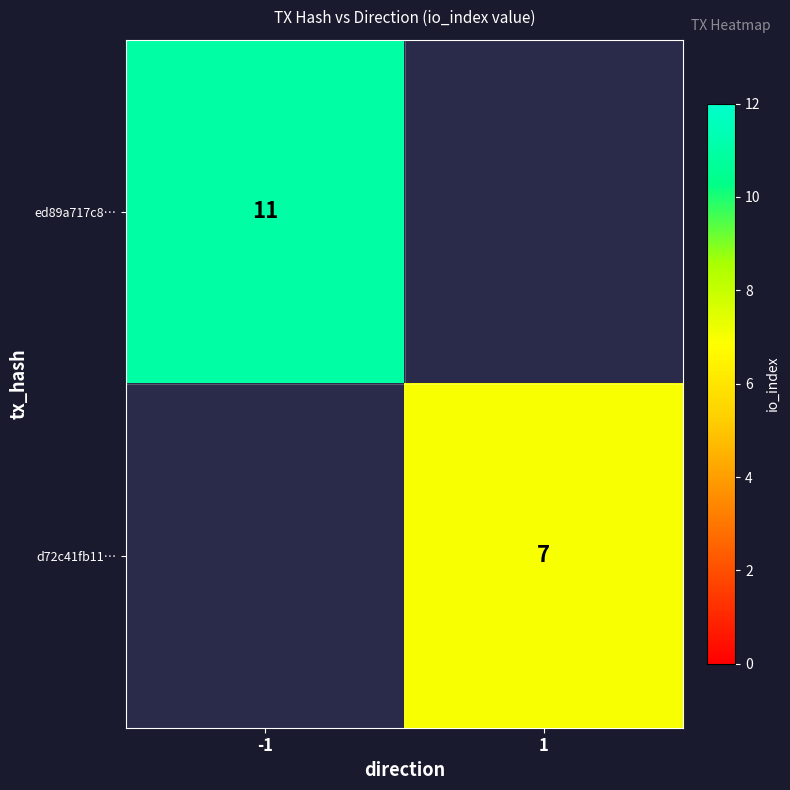

The value of d72c41fb11… at 1 is 7. True or false?

True